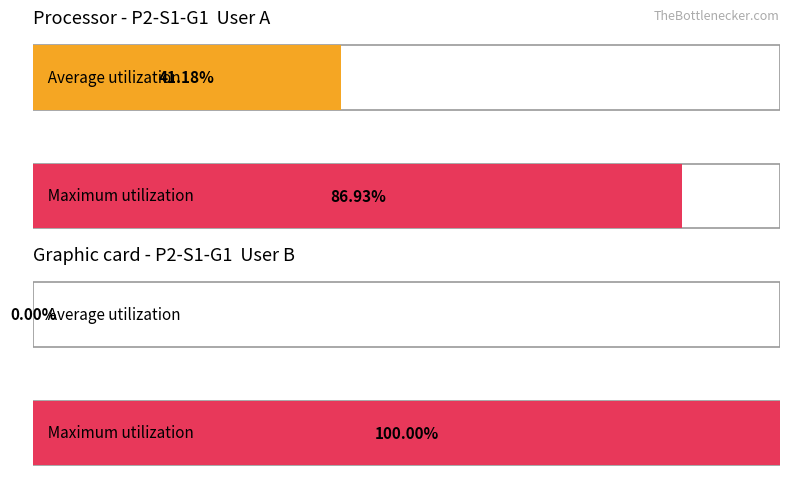

Is the value of Maximum utilization at B_real.pX greater than the value of Average utilization at A_cr.rZ?

Yes